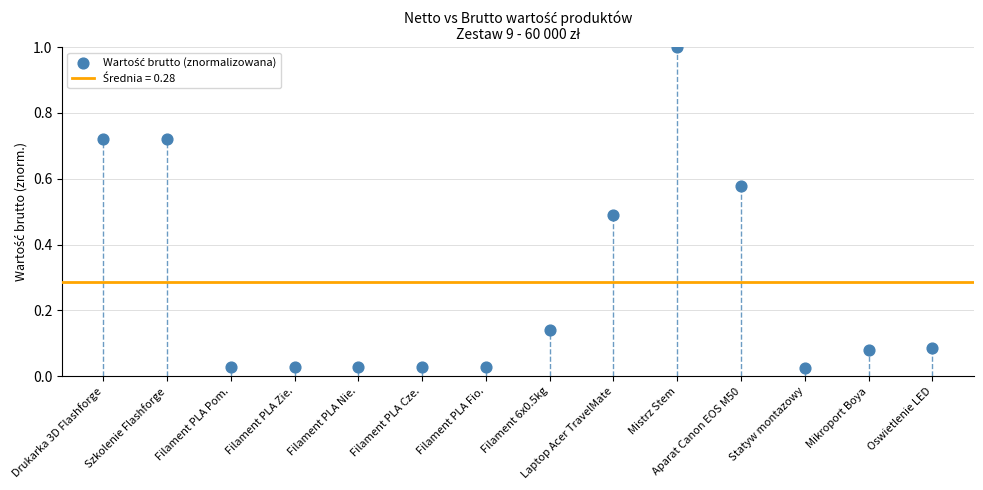

What is the range of Y values (max minus min)?

1.0